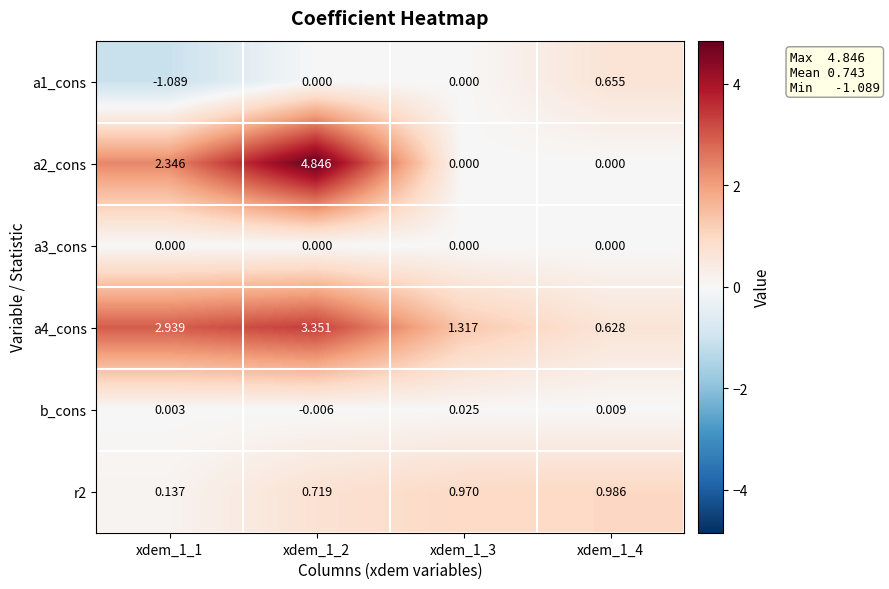

Is the value of a2_cons at xdem_1_1 greater than the value of a1_cons at xdem_1_2?

Yes